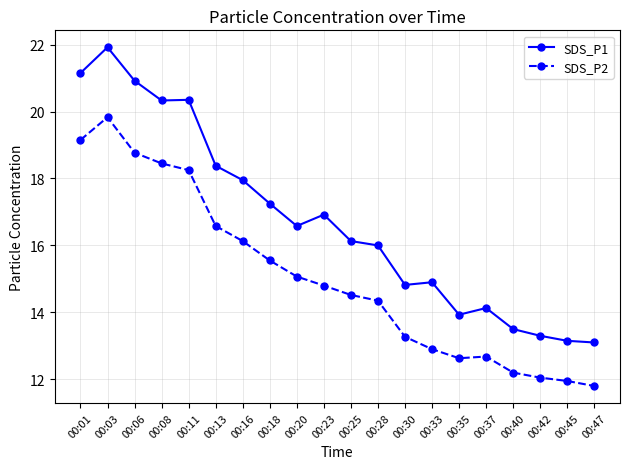

What is the total value across all series at 00:35?

26.6